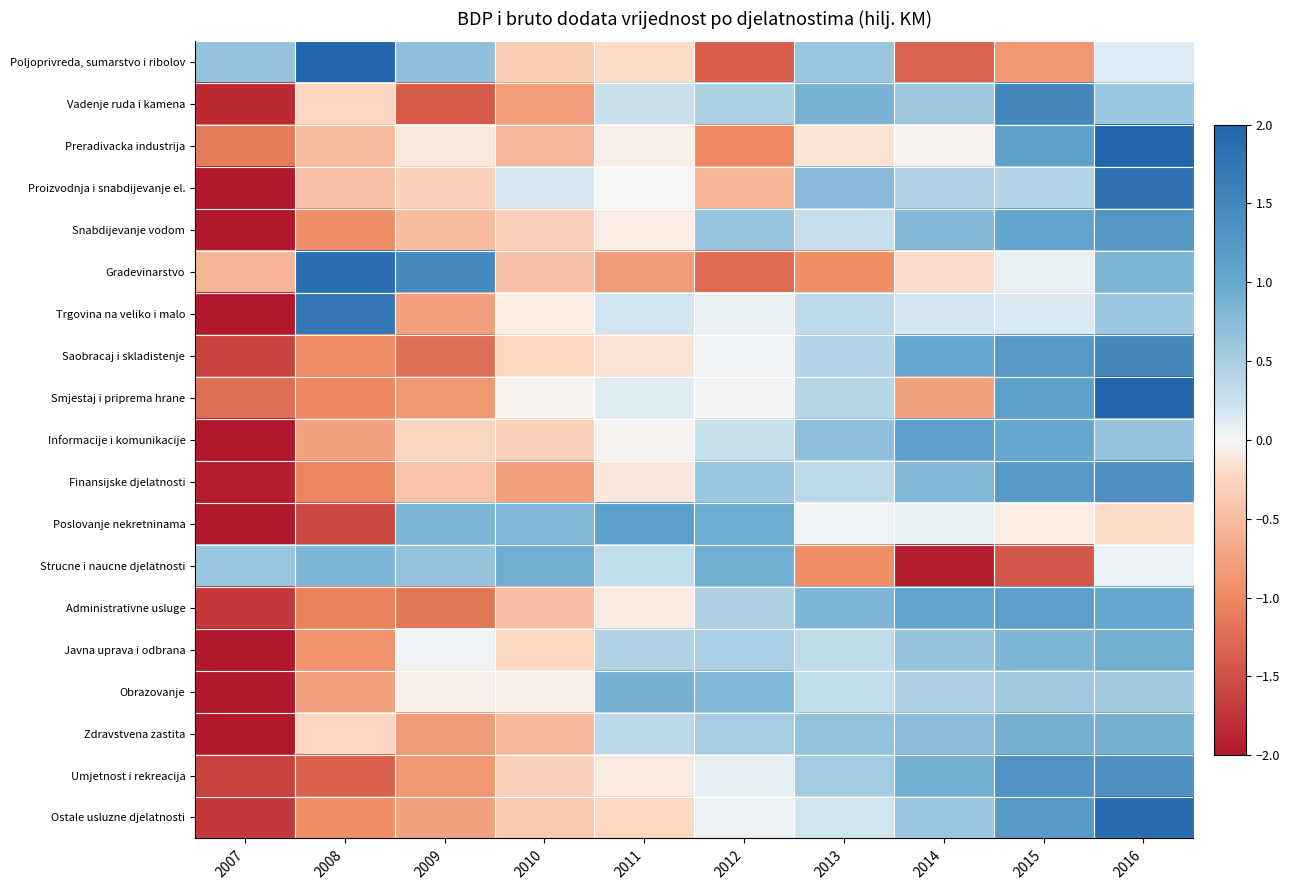

At how many categories does at least one series exceed 1?

6